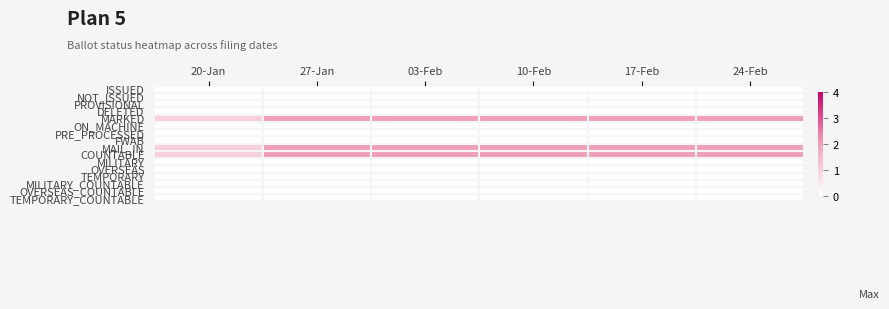

Which label corresponds to the largest value in the chart?

27-Jan